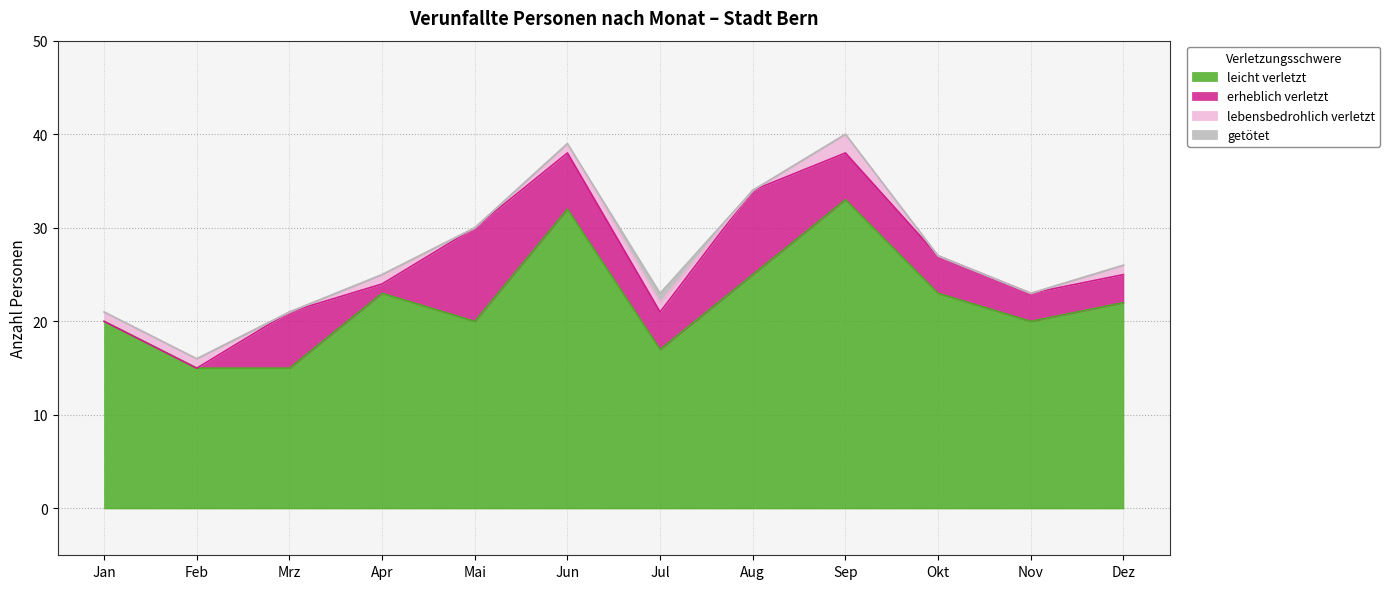

Between Jun and Nov, which series saw the biggest shift?

leicht verletzt